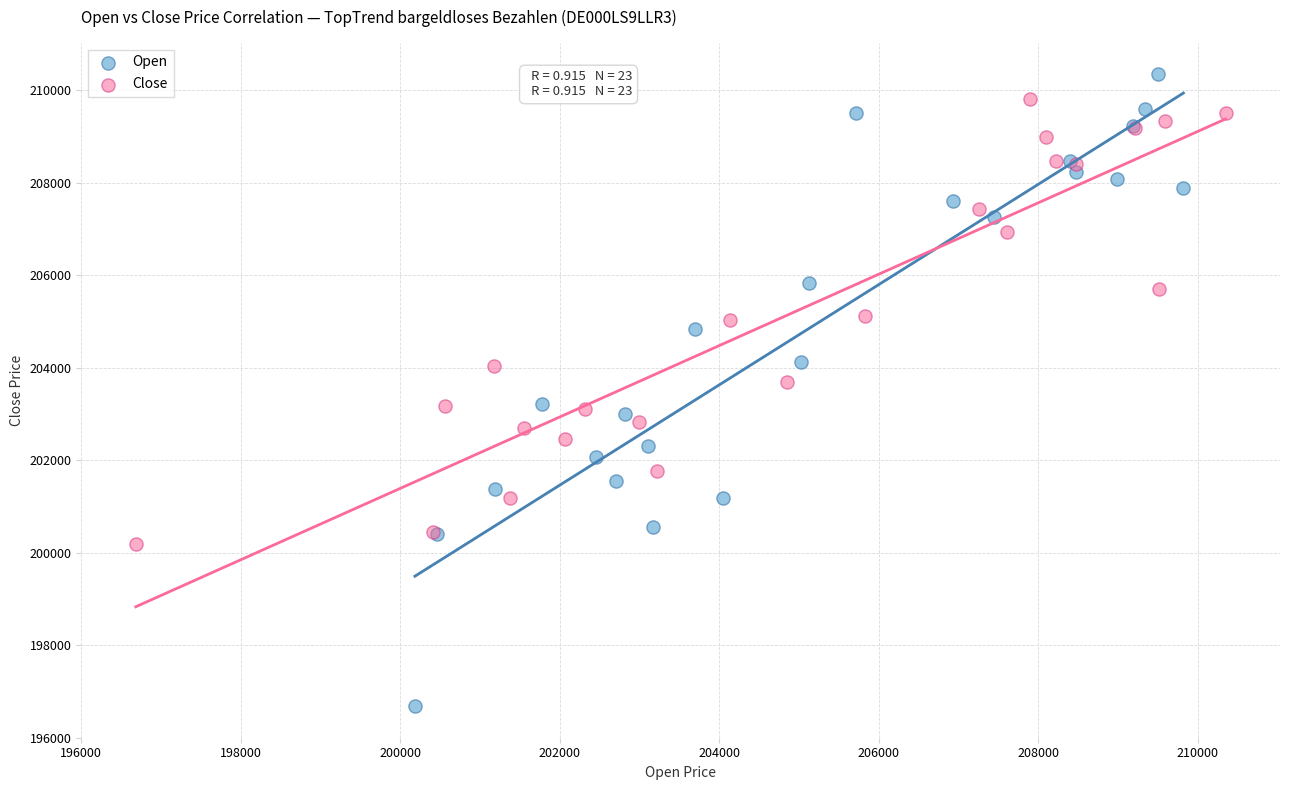

Which series has the widest spread of Y values?

Open